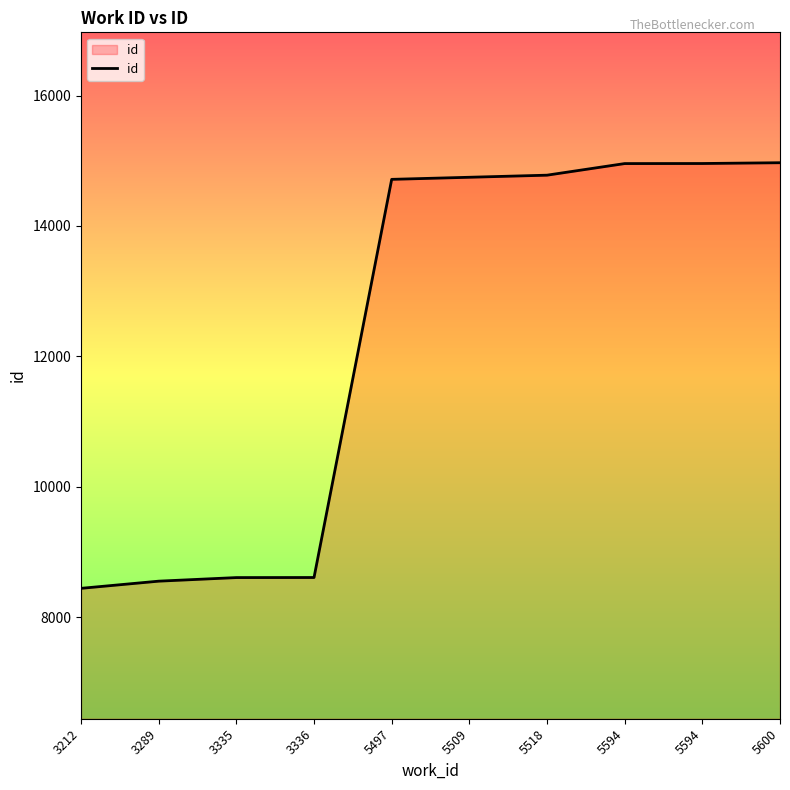

Between 5509 and 3335, which is larger?

5509